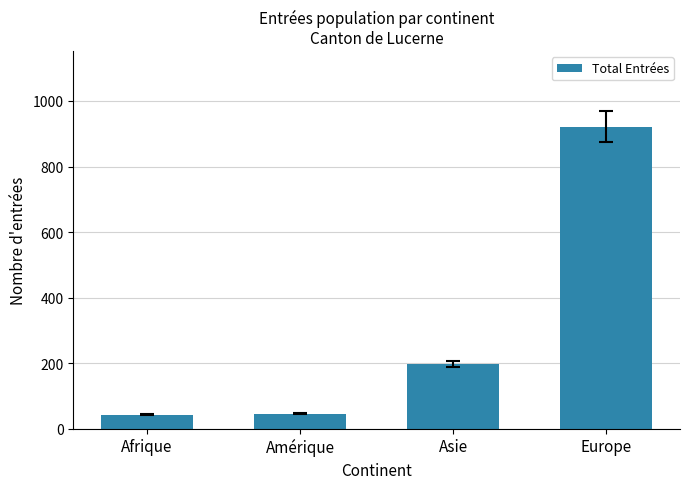

What is the sum of the values at Amérique and Europe?

968